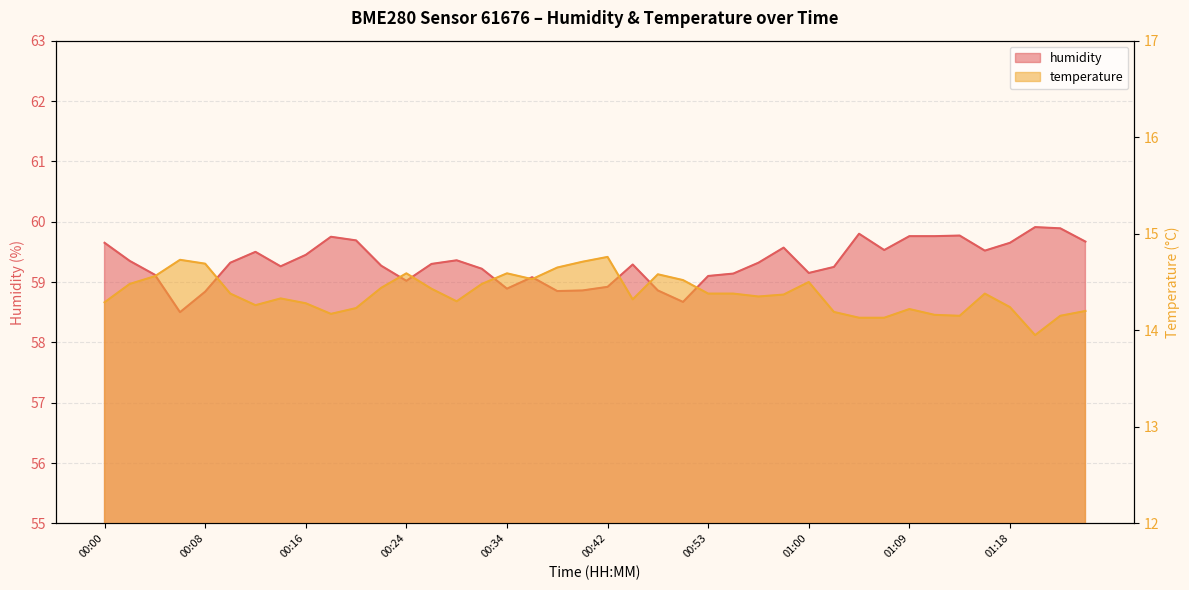

What is the approximate value of temperature at 00:28?

14.4